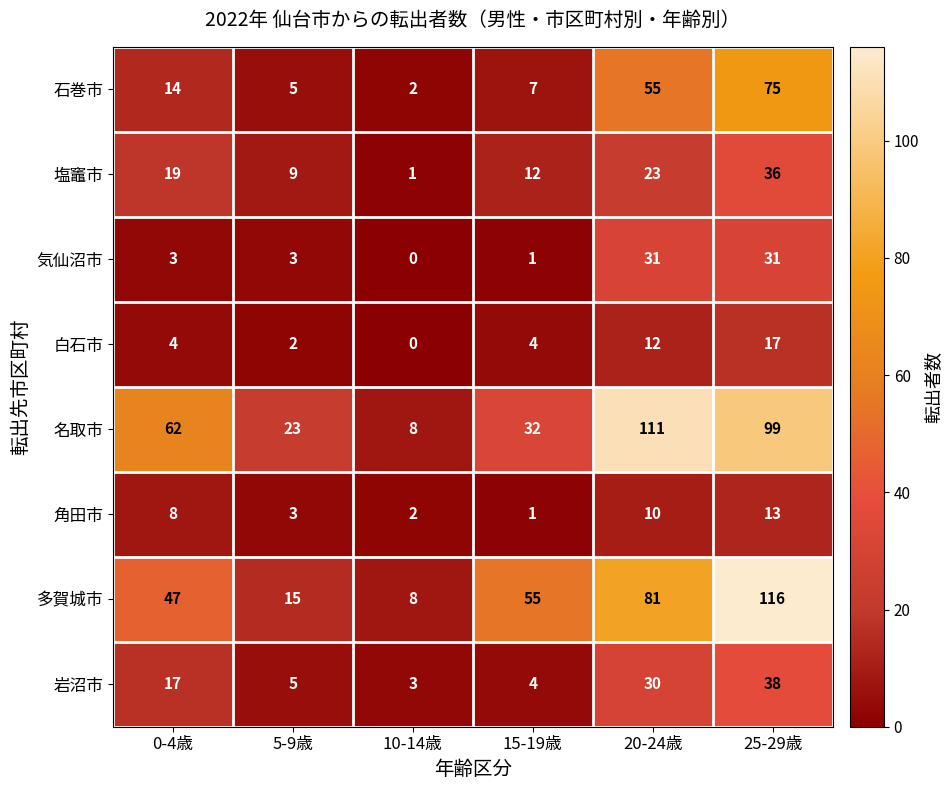

The 白石市 series shows 4 at 15-19歳. True or false?

True